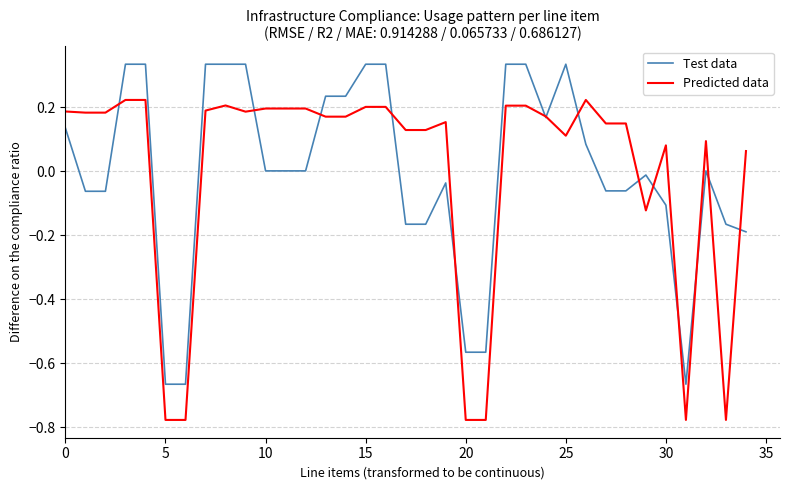

Rank the series by their maximum value, from highest to lowest.

Test data, Predicted data